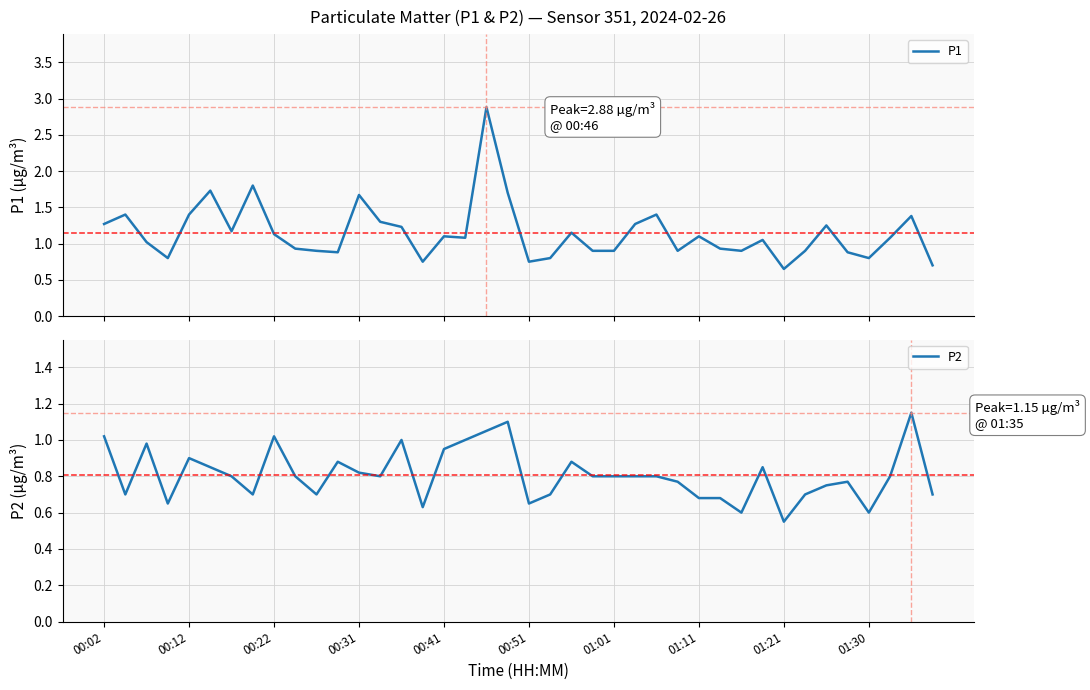

Where is P2 nearest to the value 0?

01:21